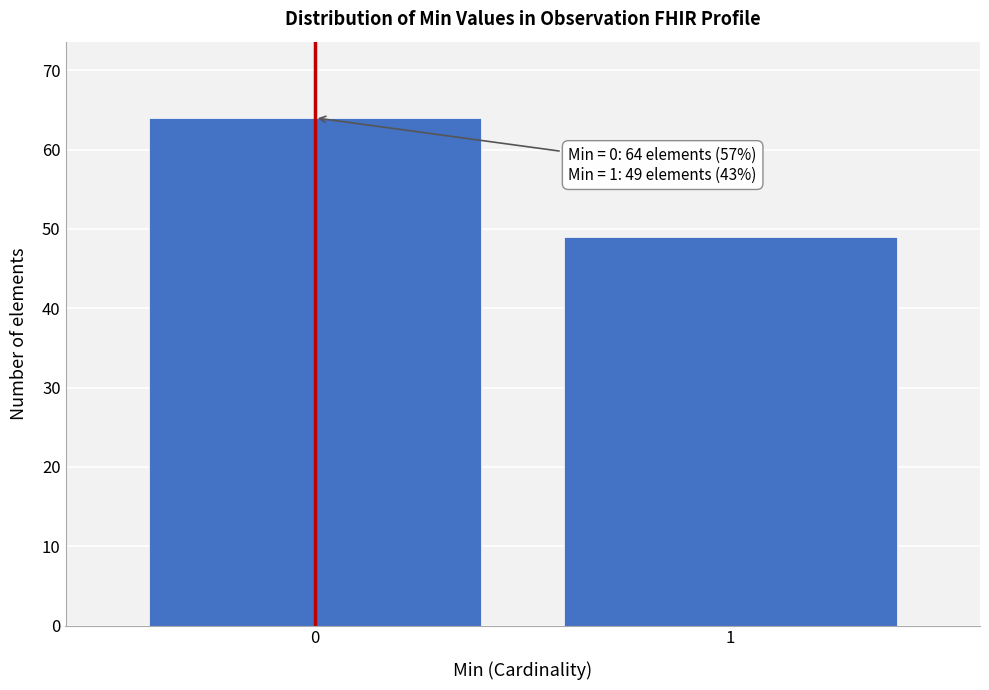

Reading left to right, what are all the values shown in this chart?

0=64	1=49